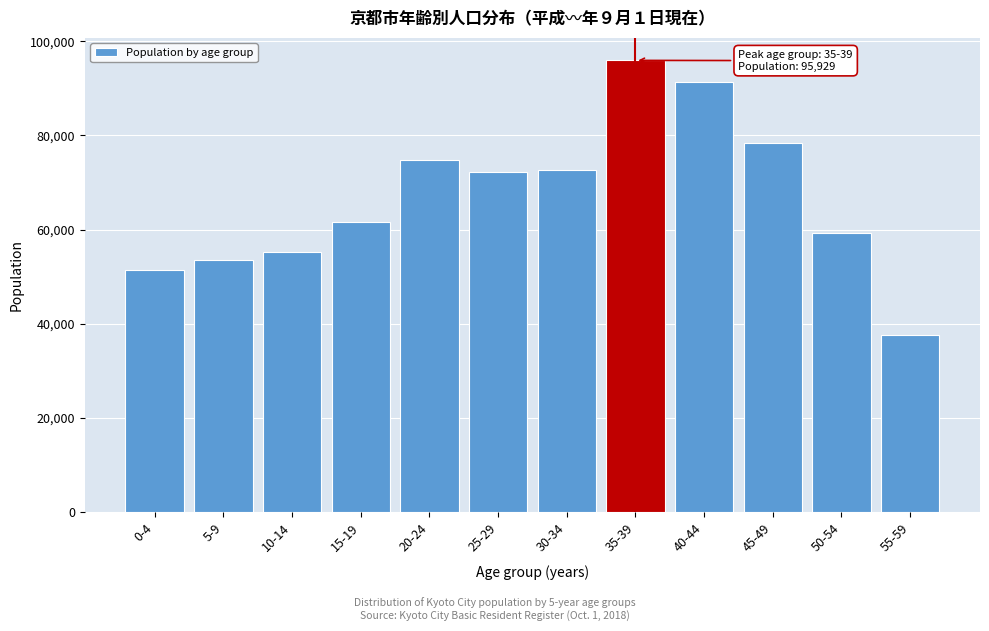

Reading right to left, what are all the values shown in this chart?

37637	59240	78390	91287	95929	72565	72150	74765	61705	55145	53611	51331